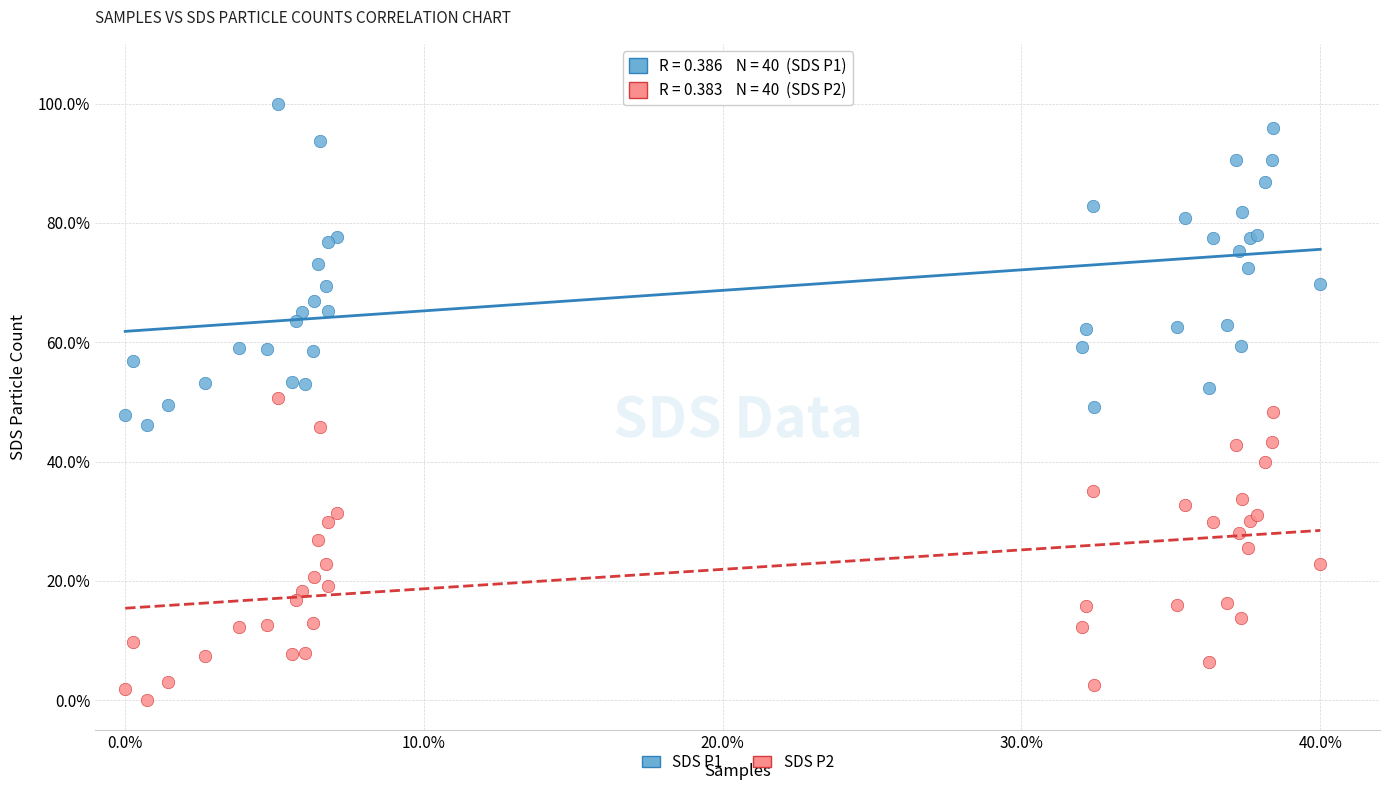

Which series has the widest spread of Y values?

SDS P1